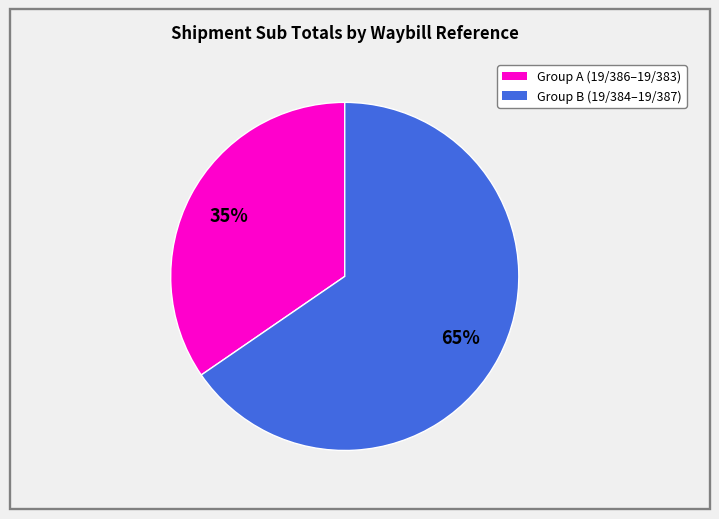

Is there any slice that represents more than half of the pie?

Yes